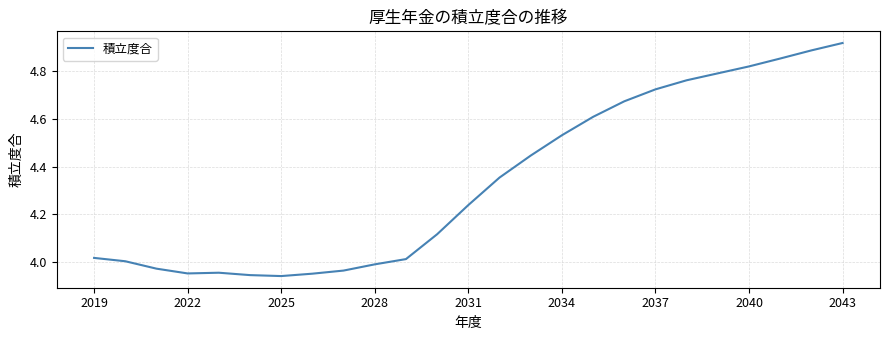

What is the sum of all values?

108.4